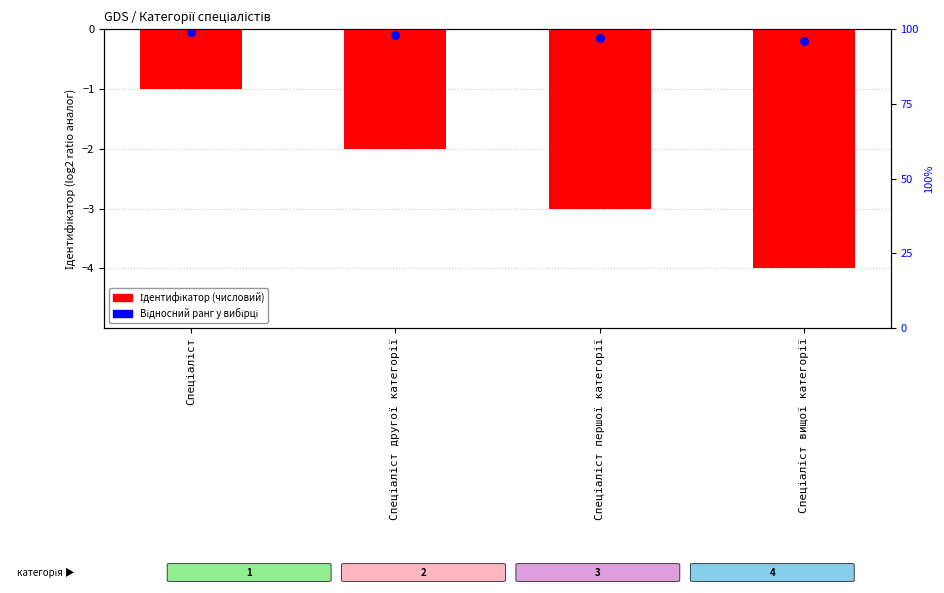

What is the change in value from Спеціаліст другої категорії to Спеціаліст вищої категорії?

-2